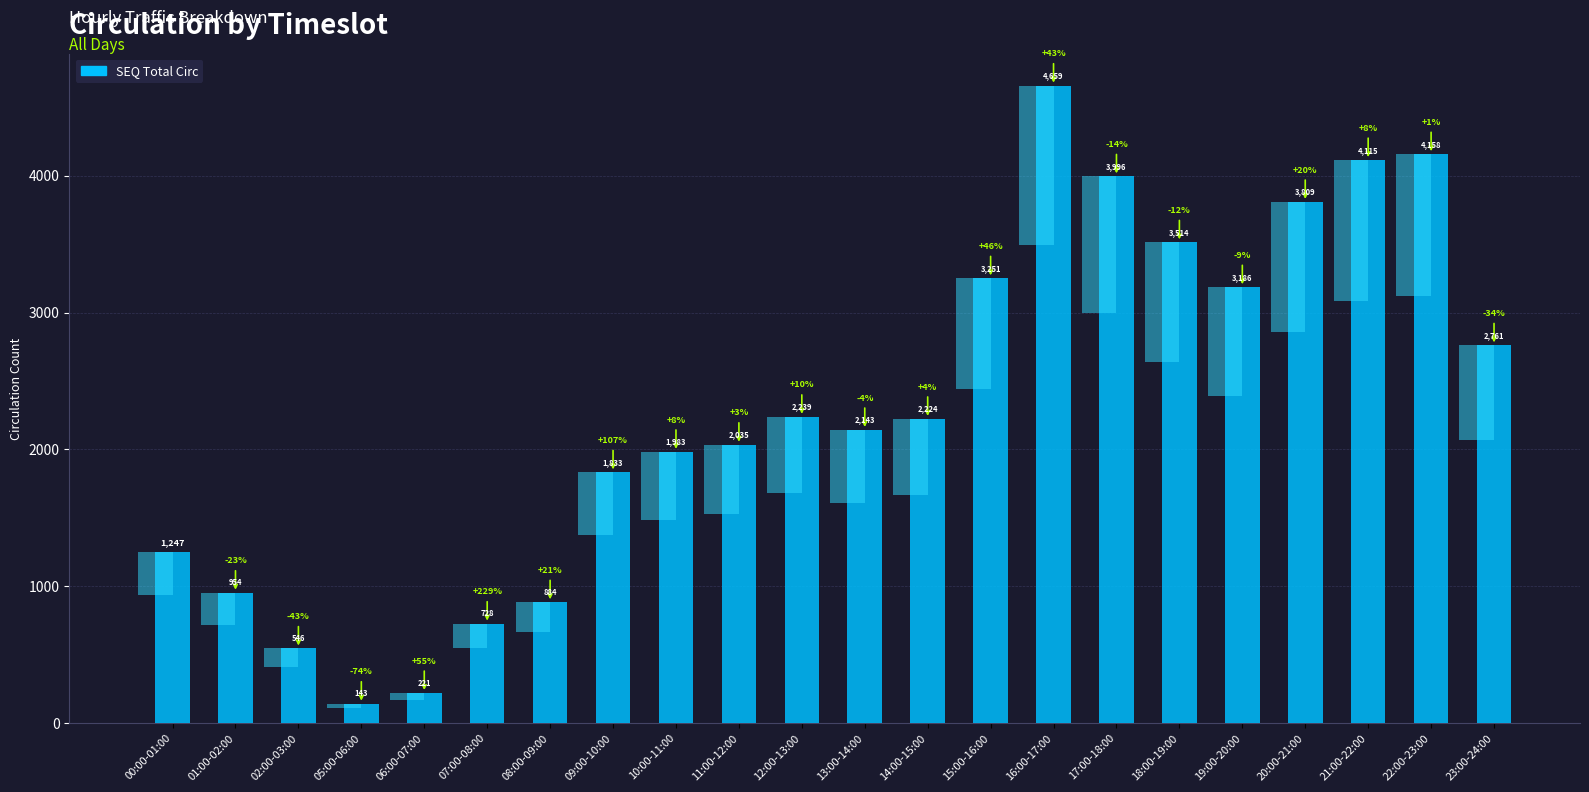

Reading left to right, transcribe all the data shown in this chart.

1247	954	546	143	221	728	884	1833	1983	2035	2239	2143	2224	3251	4659	3996	3514	3186	3809	4115	4158	2761